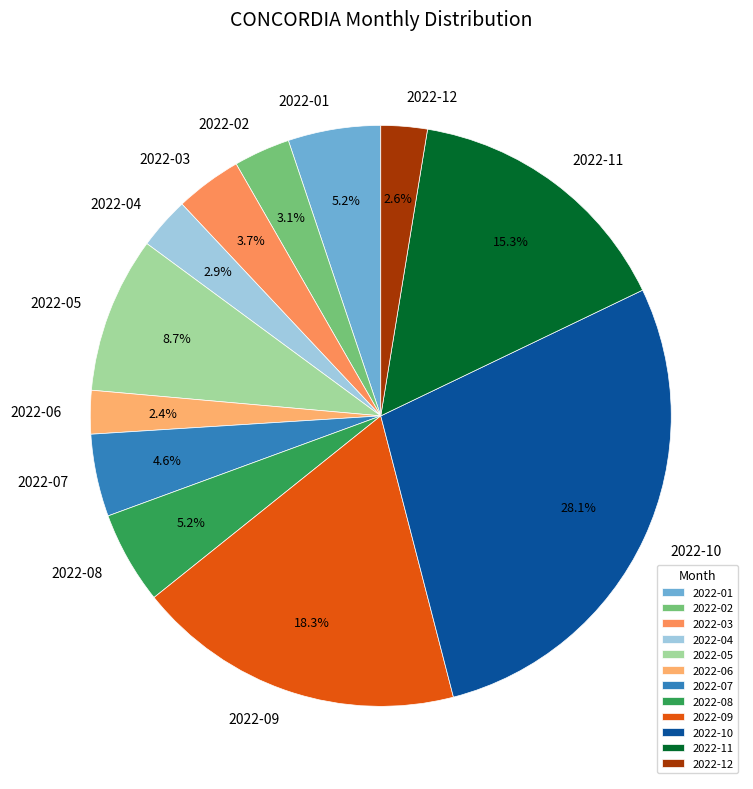

Which category has the biggest portion of the pie?

2022-10